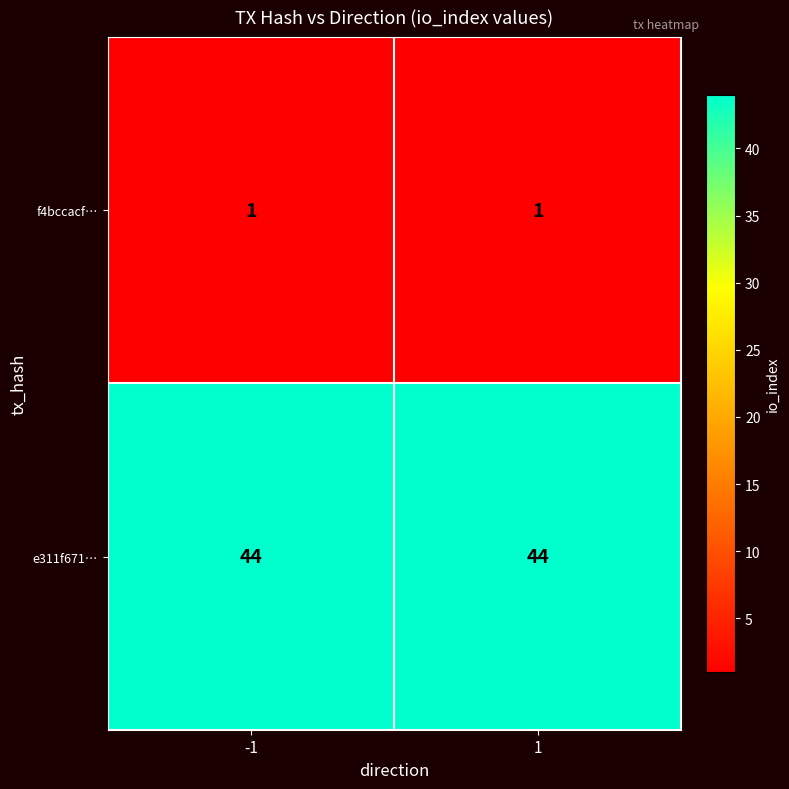

The e311f671… series shows 57 at 1. True or false?

False